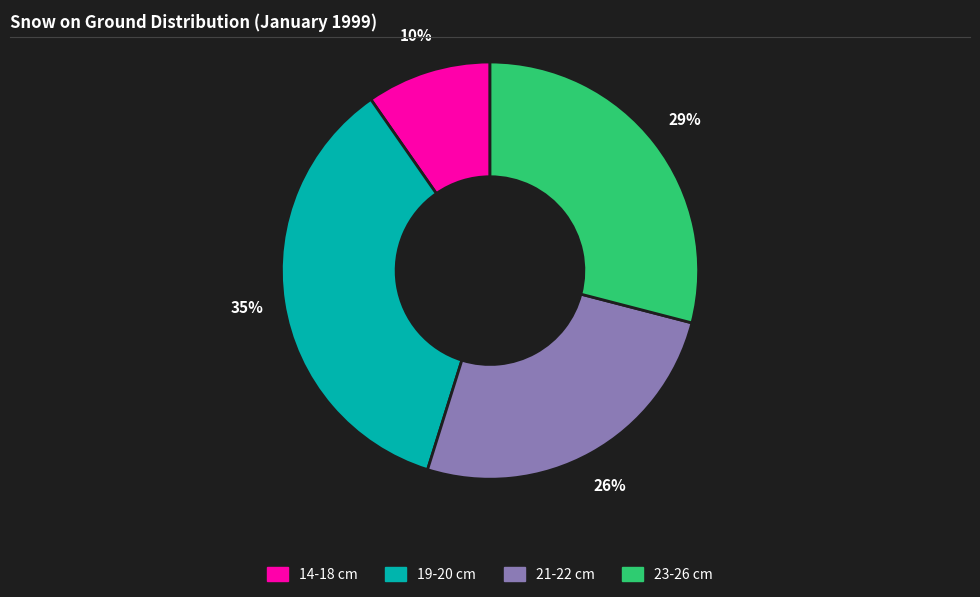

Is there a majority slice in this chart?

No